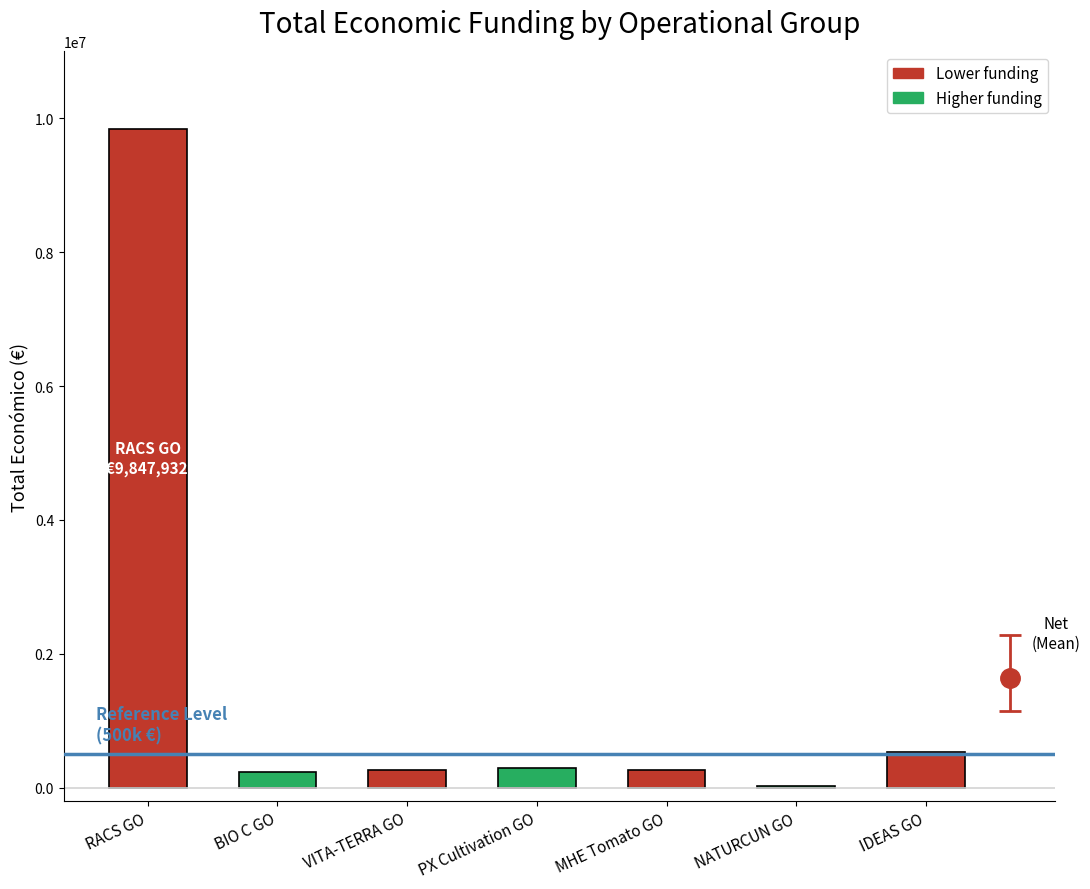

Read the value at NATURCUN GO, to the nearest 50.

19500